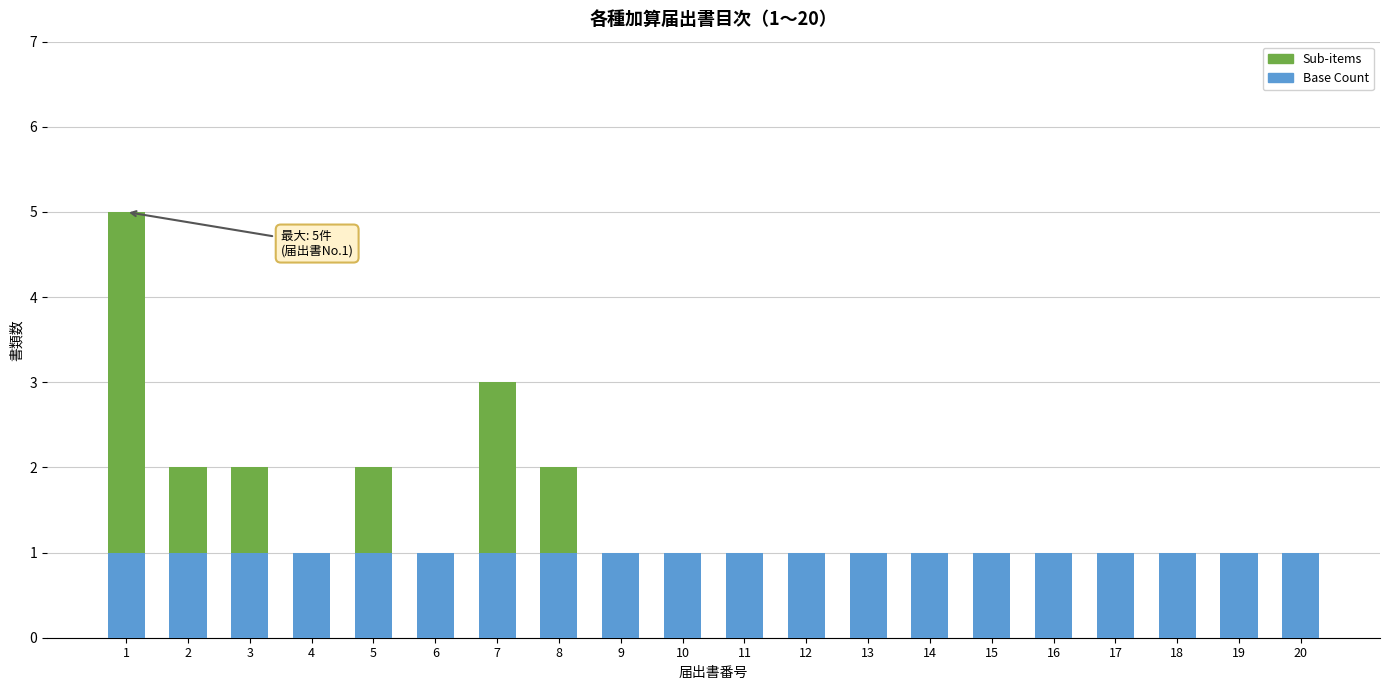

True or false: Base Count has a value of 0 at 15.

False